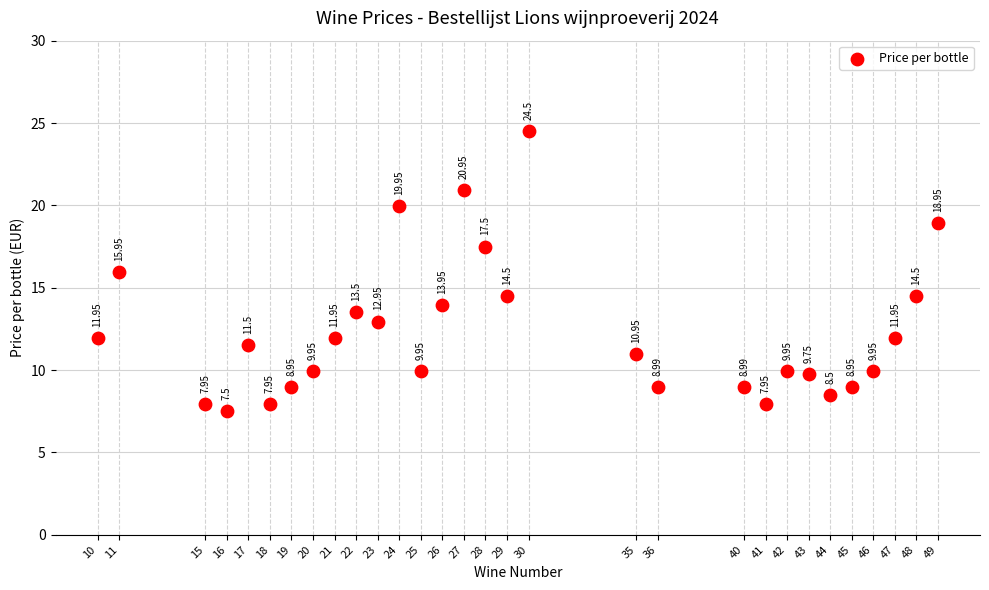

What is the range of Y values (max minus min)?

17.0